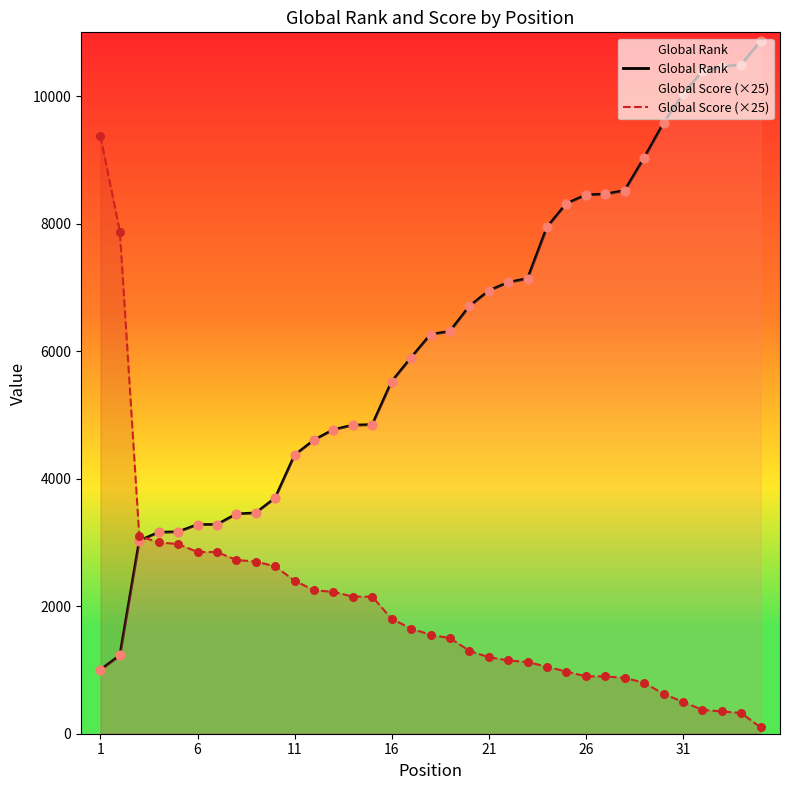

Which series has the largest total across all categories?

Global Rank